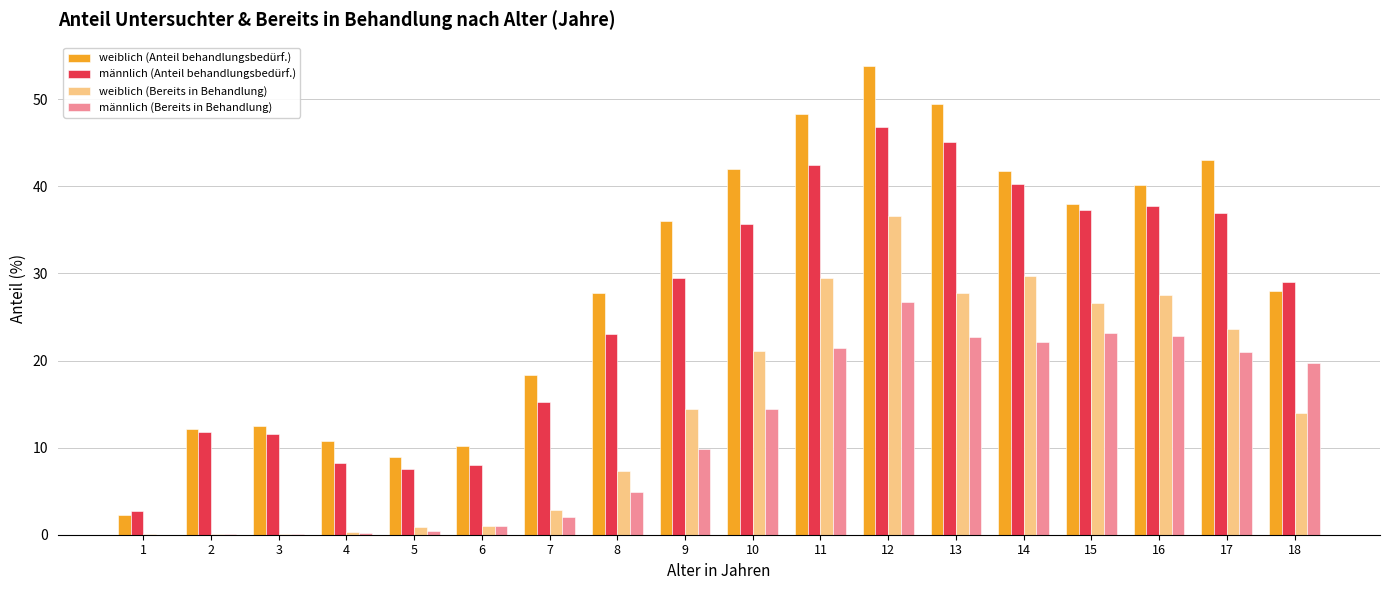

Which series has the largest range (max minus min)?

weiblich (Anteil behandlungsbedürf.)